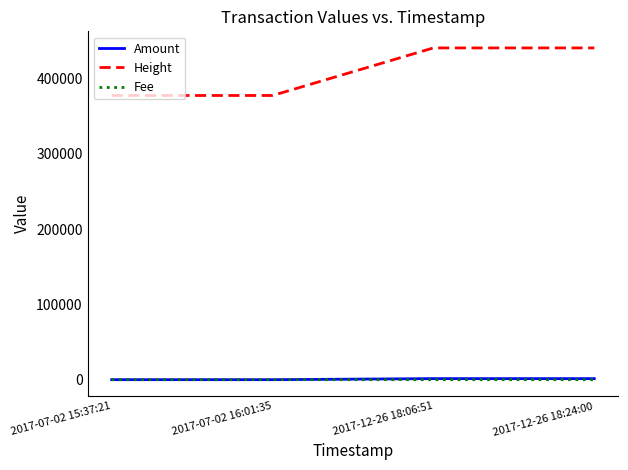

True or false: Height has more than 2 interior local peaks.

False